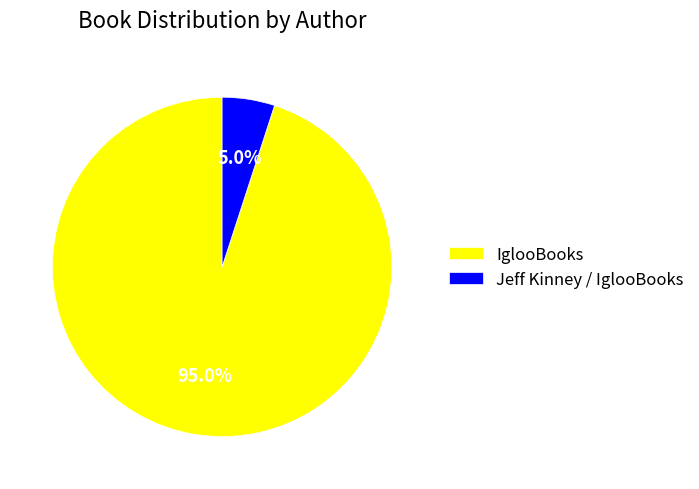

Rank the categories by value from lowest to highest.

Jeff Kinney / IglooBooks, IglooBooks